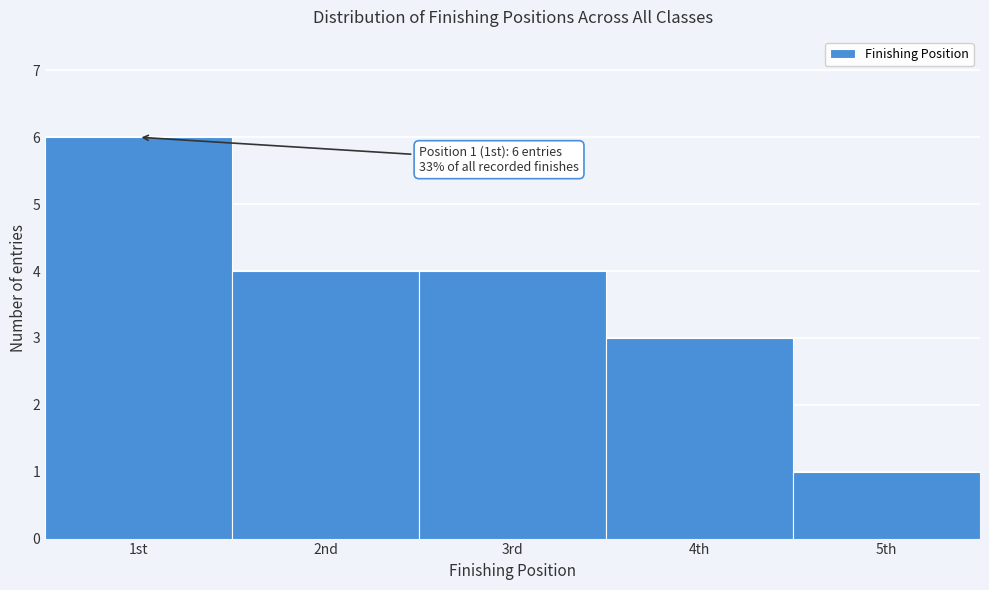

Reading right to left, what are all the values shown in this chart?

5th=1	4th=3	3rd=4	2nd=4	1st=6